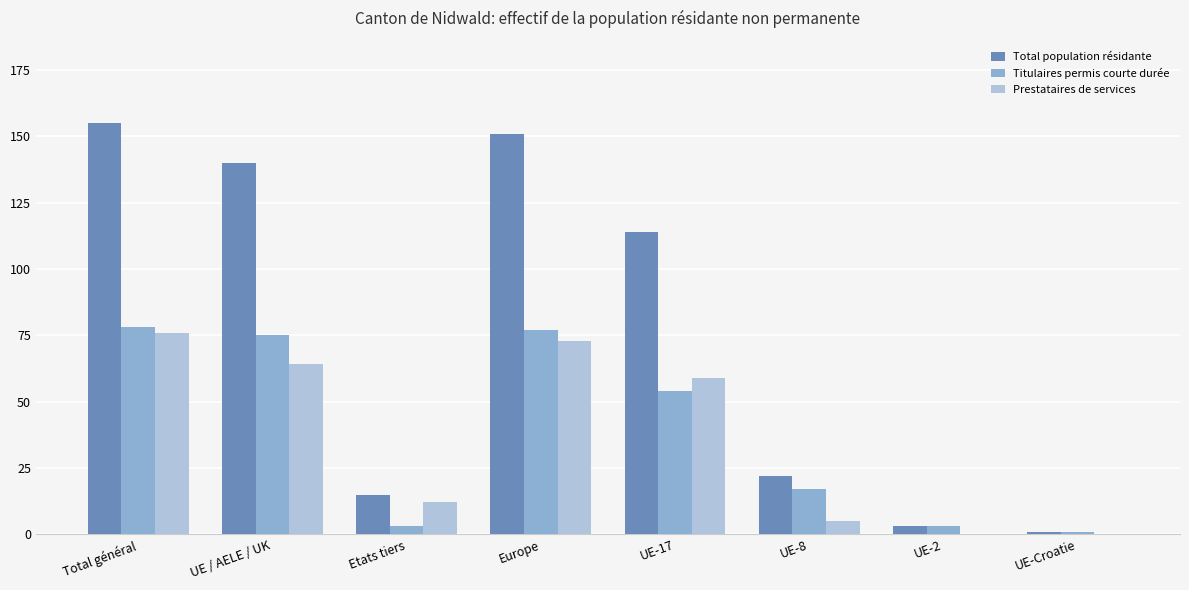

What are all the series names shown in the legend?

Total population résidante, Titulaires permis courte durée, Prestataires de services